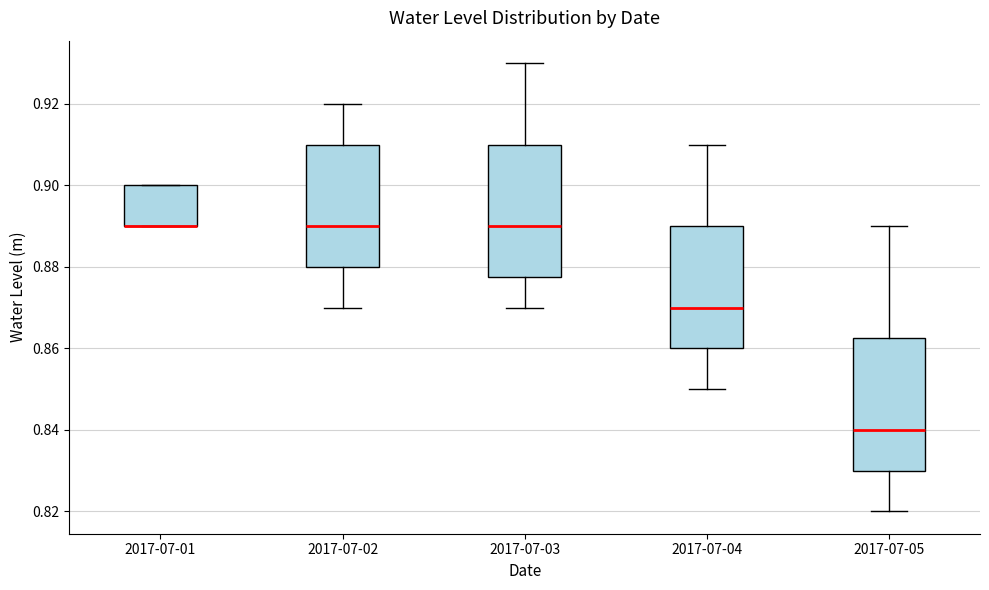

Reading left to right, transcribe this box plot: for each box, give where its median line is, the range the box spans, and where its two whiskers end, as read against the y-axis. The values are not printed on the chart, so give them approximately, as read against the axis.

2017-07-01: median 0.890 (drawn on the box's lower edge), box 0.890 to 0.900, whiskers 0.890 to 0.900
2017-07-02: median 0.890, box 0.880 to 0.910, whiskers 0.870 to 0.920
2017-07-03: median 0.890, box 0.878 to 0.910, whiskers 0.870 to 0.930
2017-07-04: median 0.870, box 0.860 to 0.890, whiskers 0.850 to 0.910
2017-07-05: median 0.840, box 0.830 to 0.862, whiskers 0.820 to 0.890